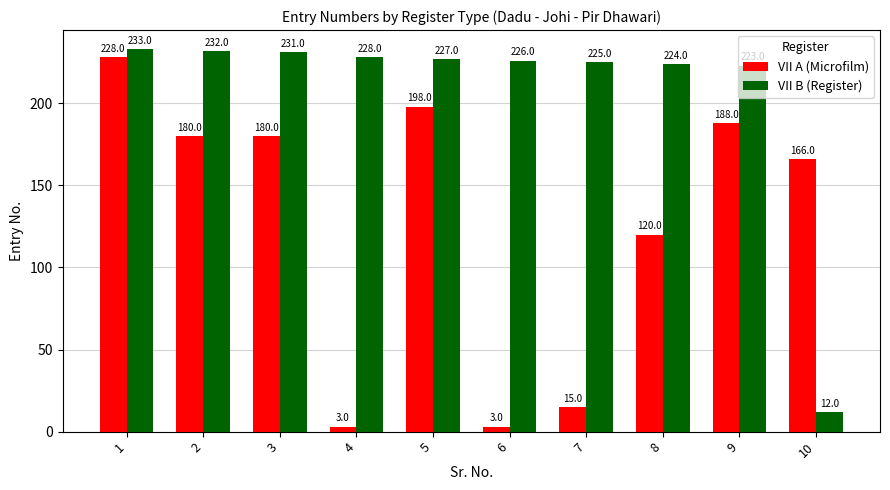

Are the bars horizontal?

No